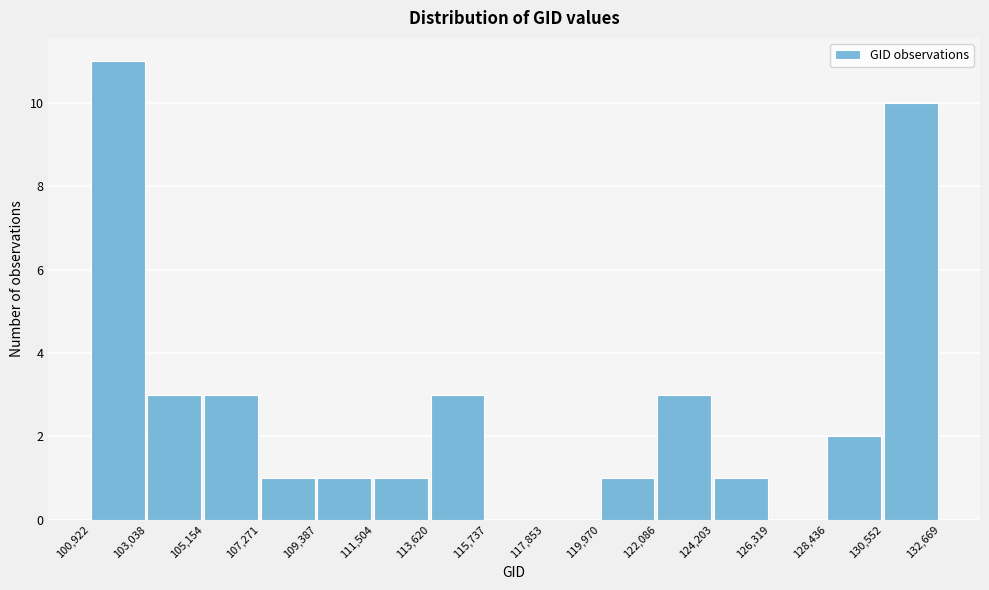

Which range on the x-axis has the tallest bar?

100,922 to 103,038